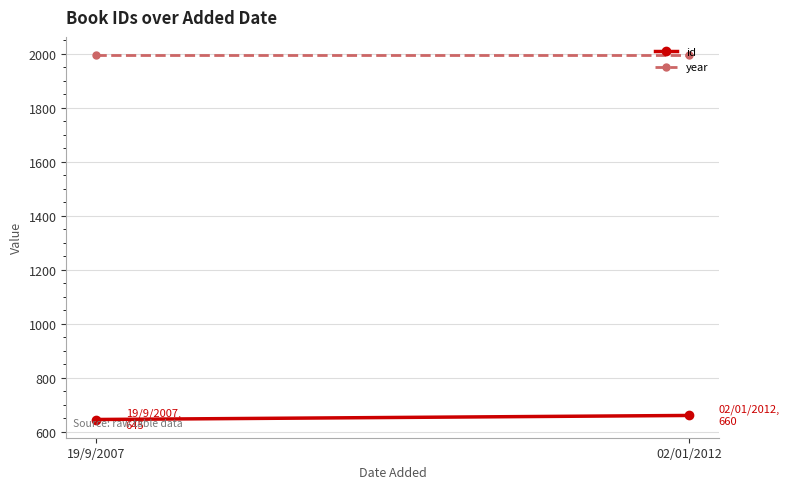

What is the difference between the maximum and minimum values in the id series?

15